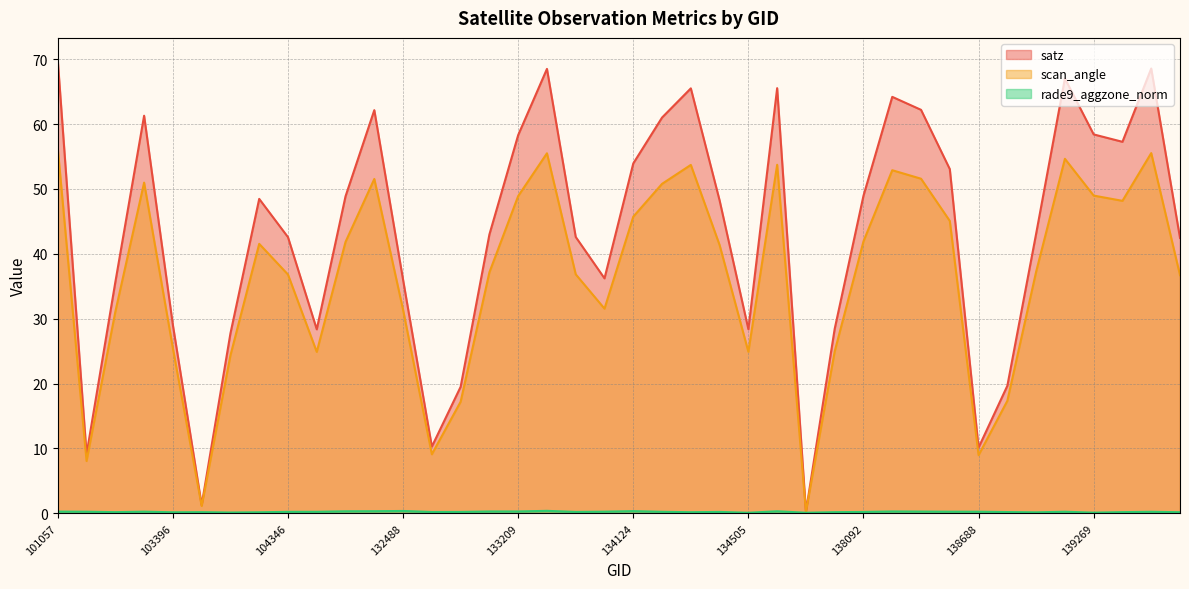

Between 102911 and 132847, which is larger?

132847